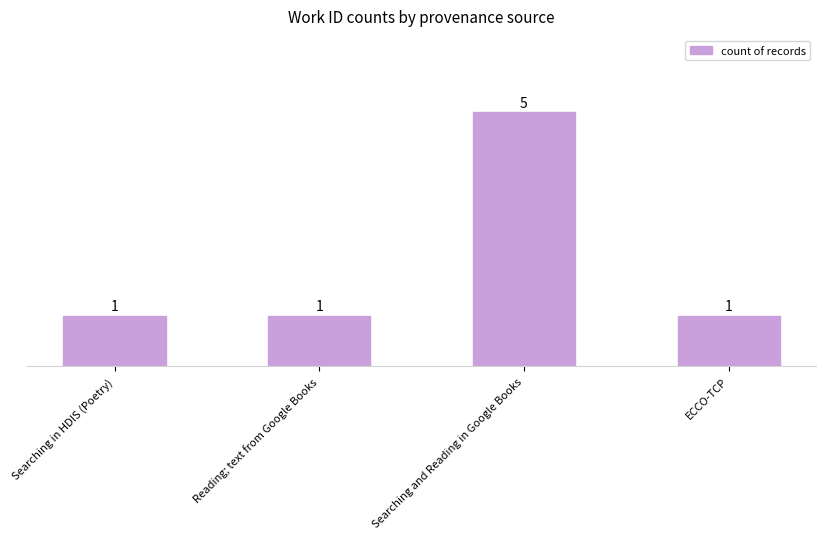

The value at Searching in HDIS (Poetry) is 1. True or false?

True